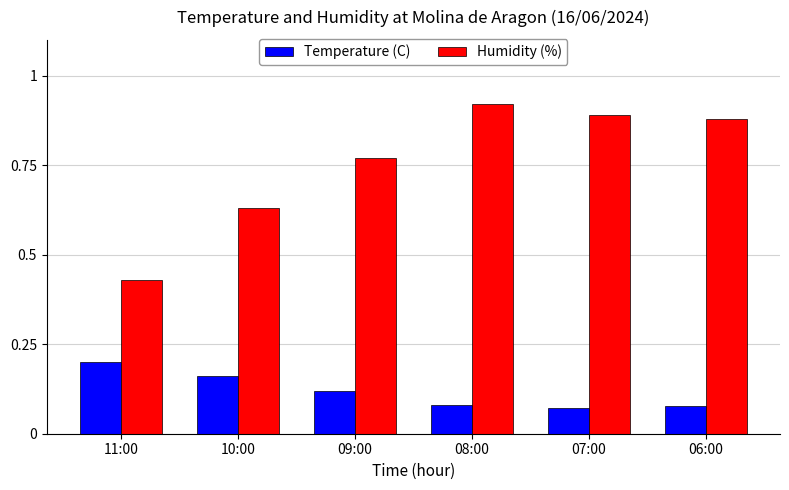

True or false: Humidity (%) has a value of 0.9 at 08:00.

True